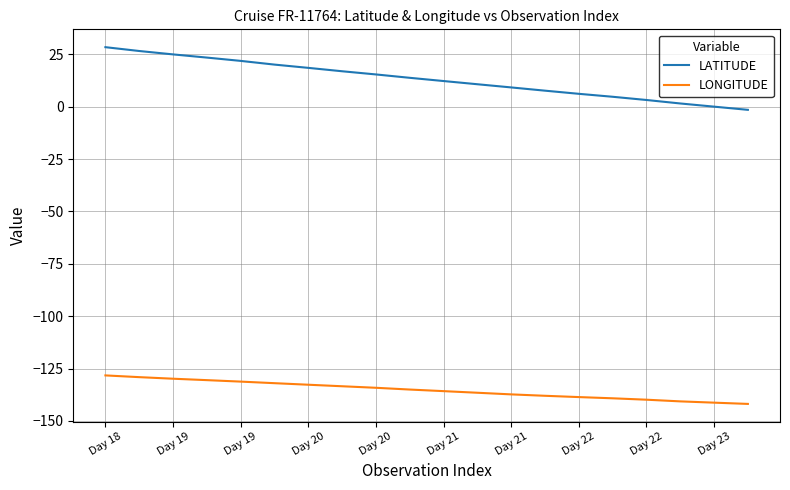

True or false: LATITUDE and LONGITUDE cross at least once.

False